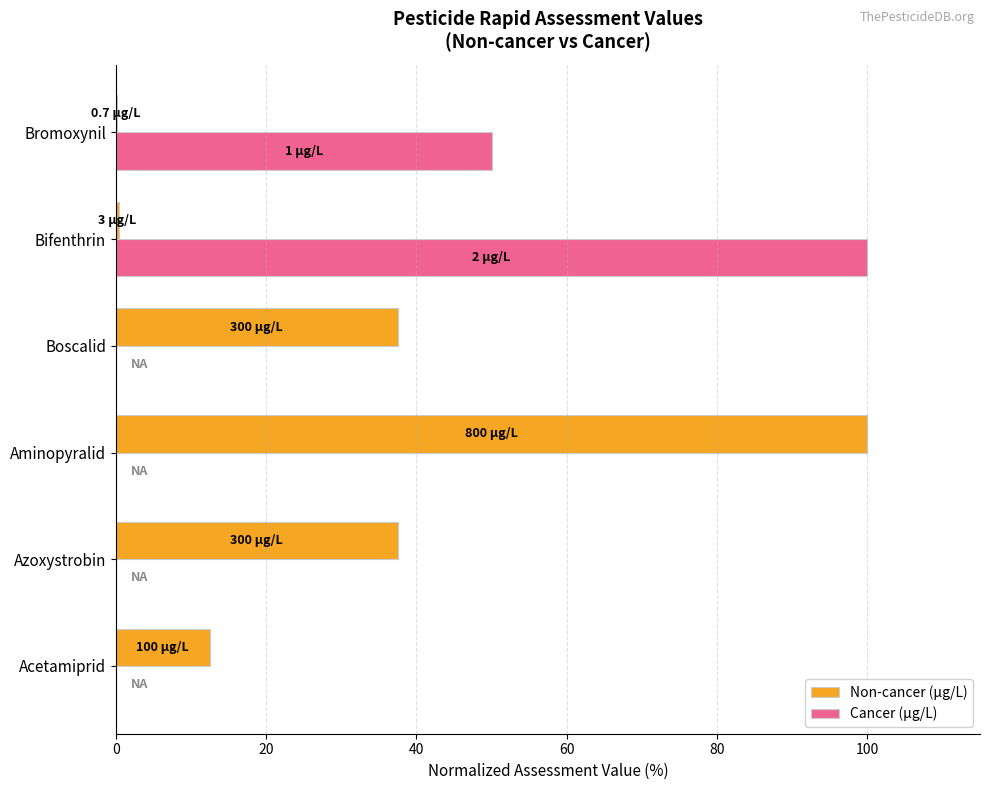

The Non-cancer (µg/L) series shows 12.5 at Acetamiprid. True or false?

True